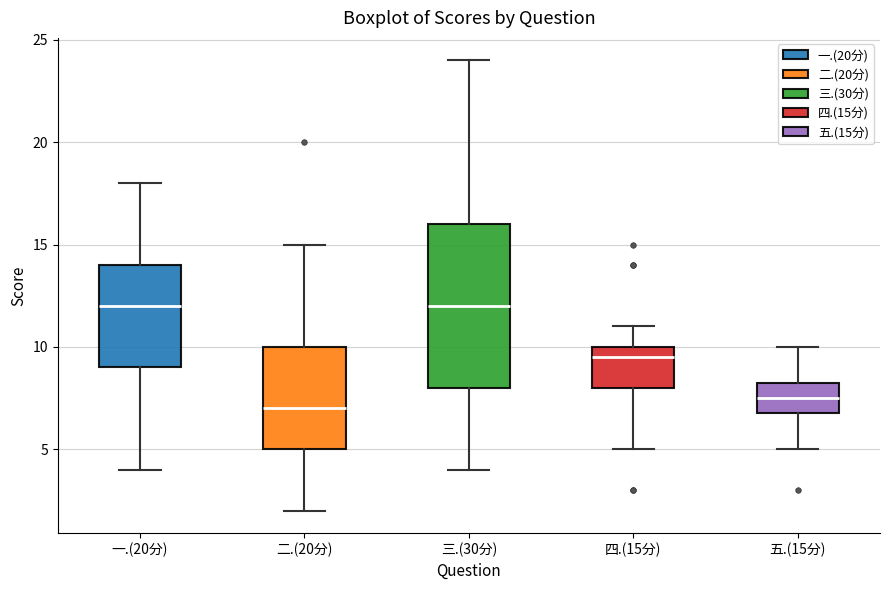

Which box is the tallest, from its lower edge to its upper edge?

三.(30分)